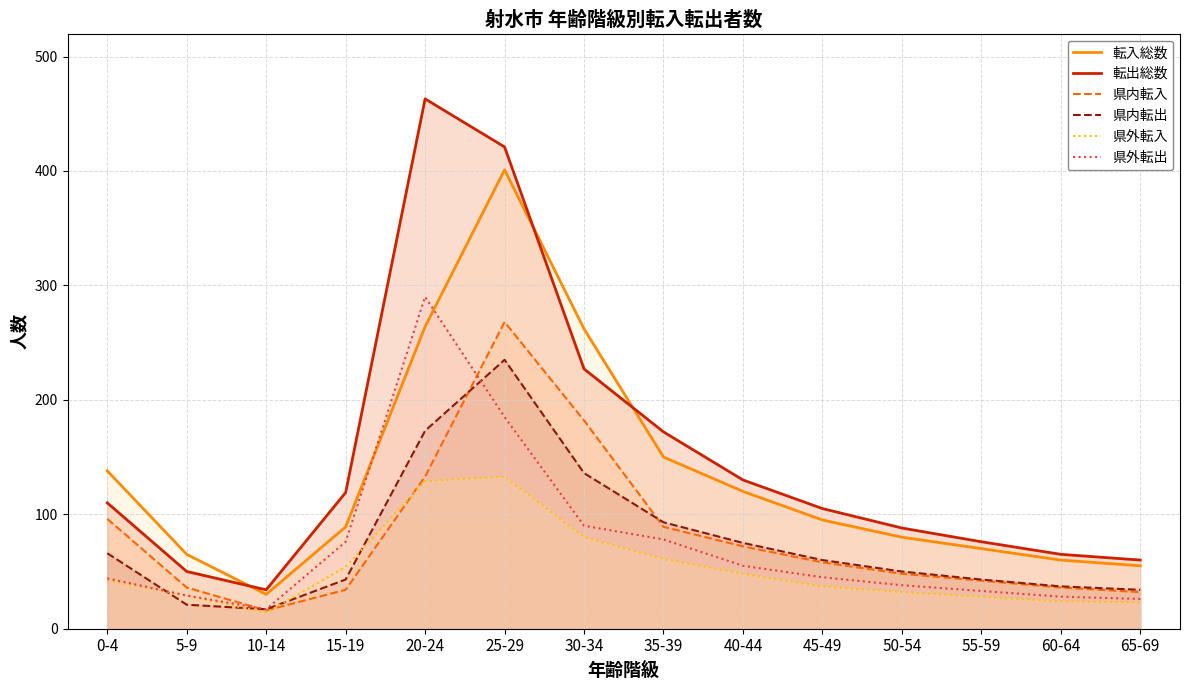

At how many categories does at least one series exceed 286?

2